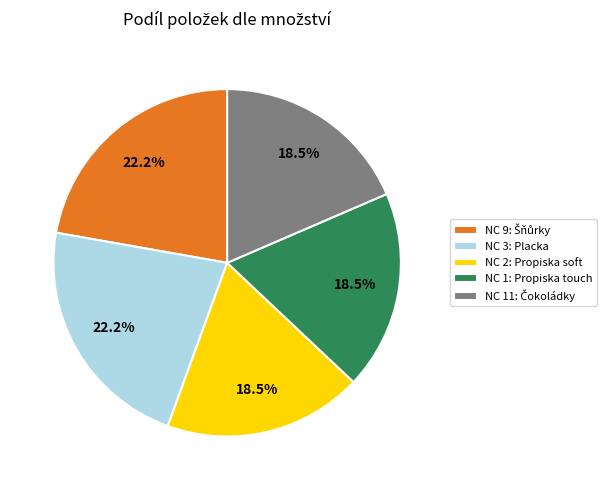

Is there any slice that represents more than half of the pie?

No